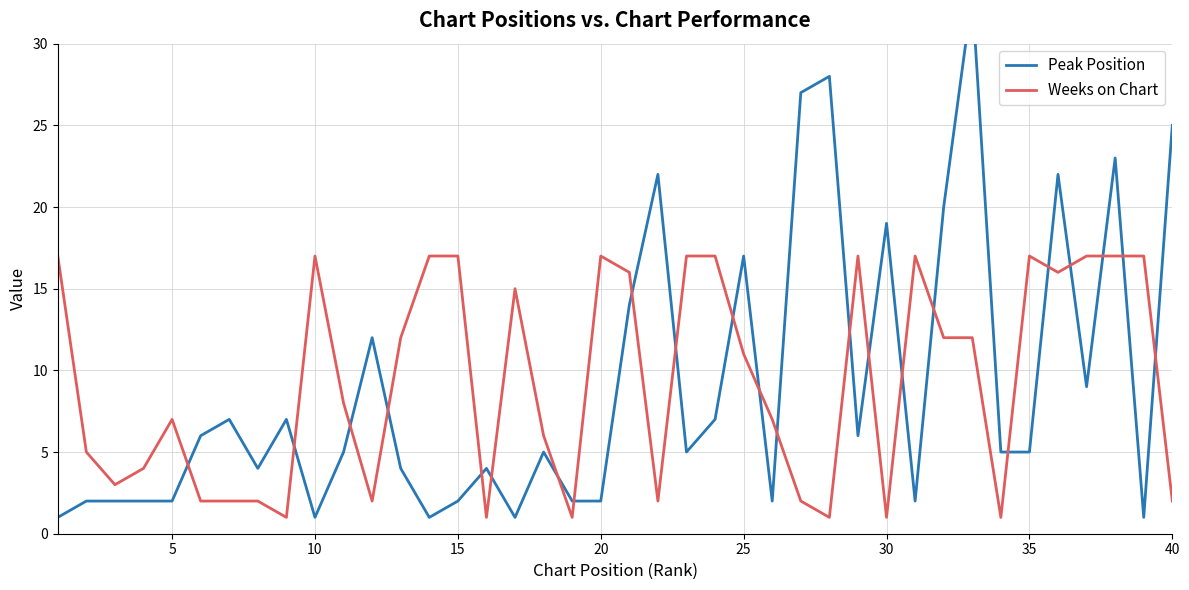

What is the highest value of the Weeks on Chart series?

17